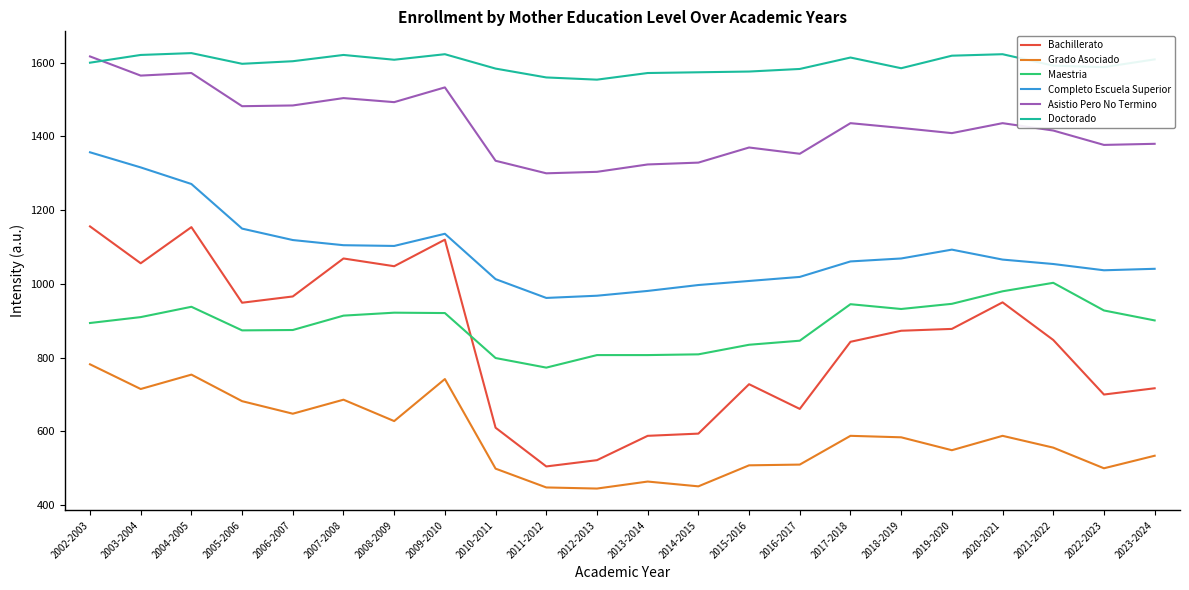

What is the difference between the Grado Asociado values at 2009-2010 and 2019-2020?

193